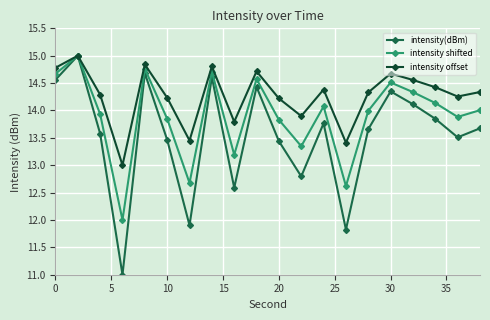

What is the lowest value of the intensity(dBm) series?

11.0